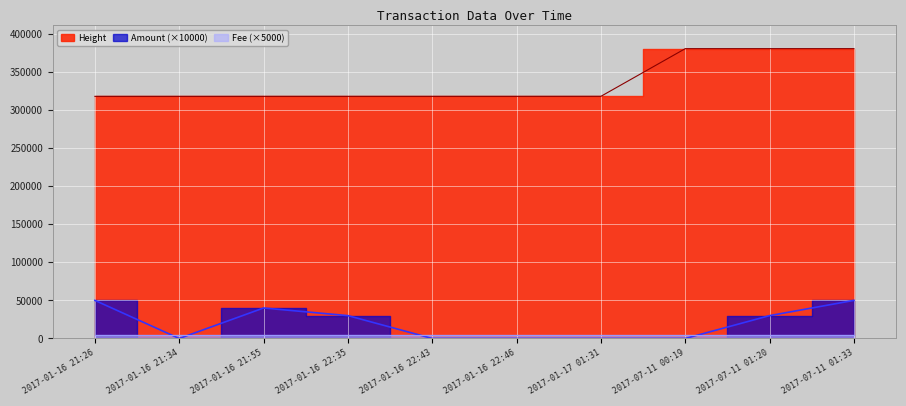

Is the value of Height at 2017-01-16 22:43 greater than the value of Amount at 2017-01-16 21:55?

Yes